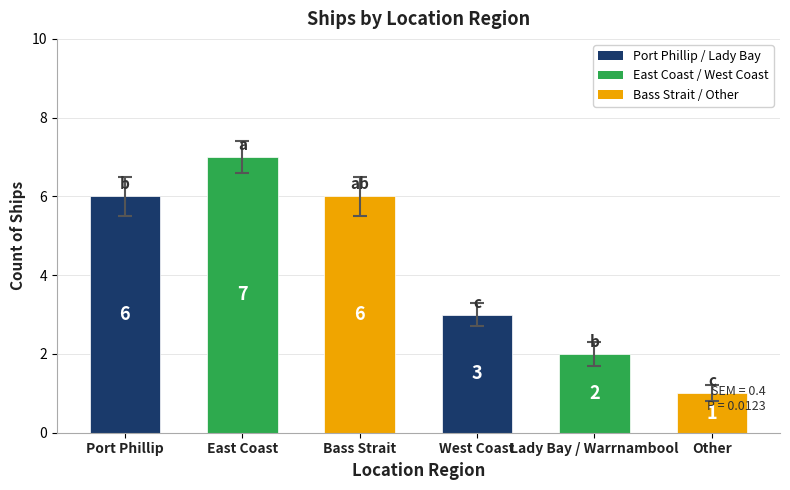

Count the number of categories in the chart.

6